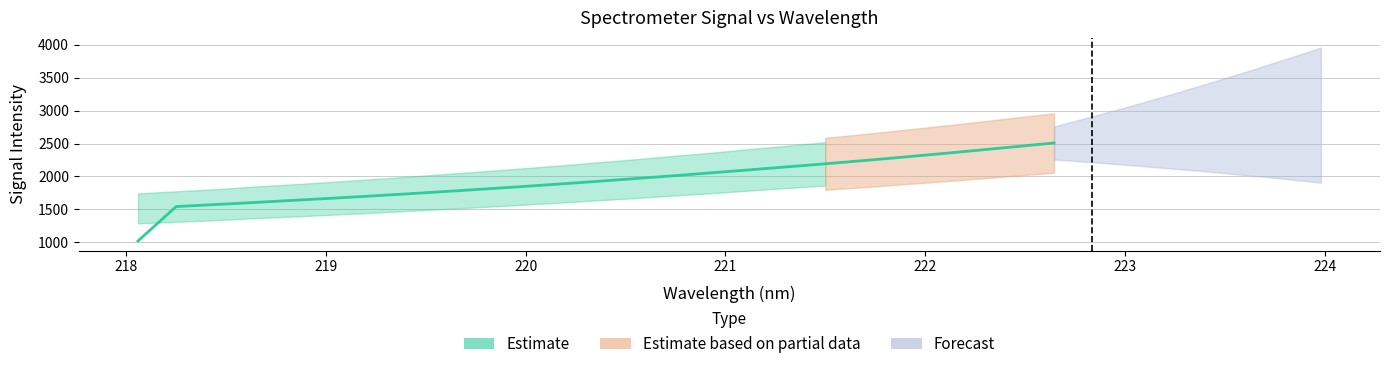

What is the difference between the maximum and minimum values?

1418.0